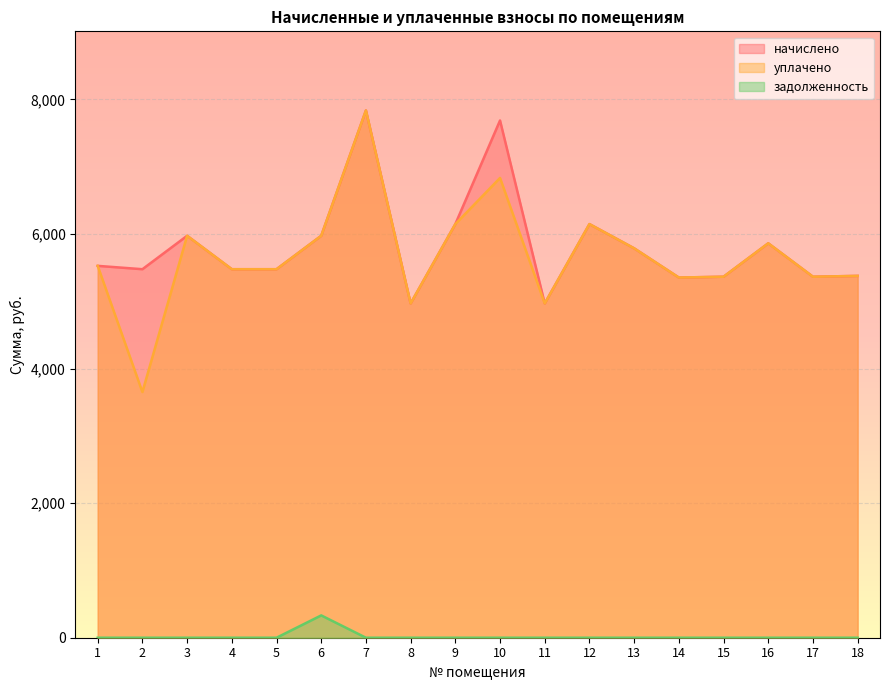

At which category does the chart reach its peak across all series?

7